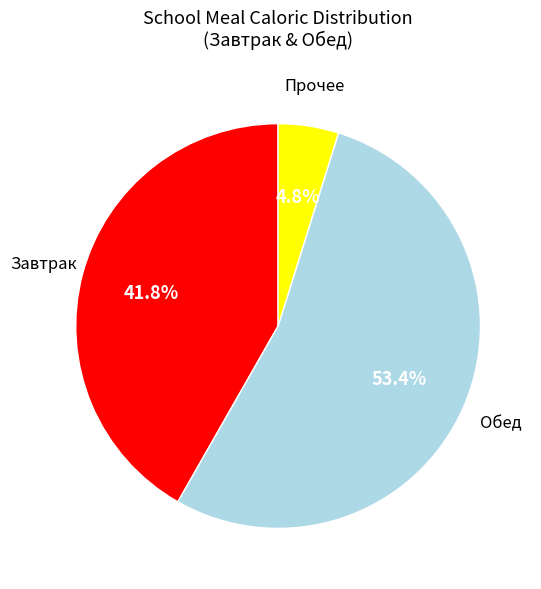

Is there a majority slice in this chart?

Yes